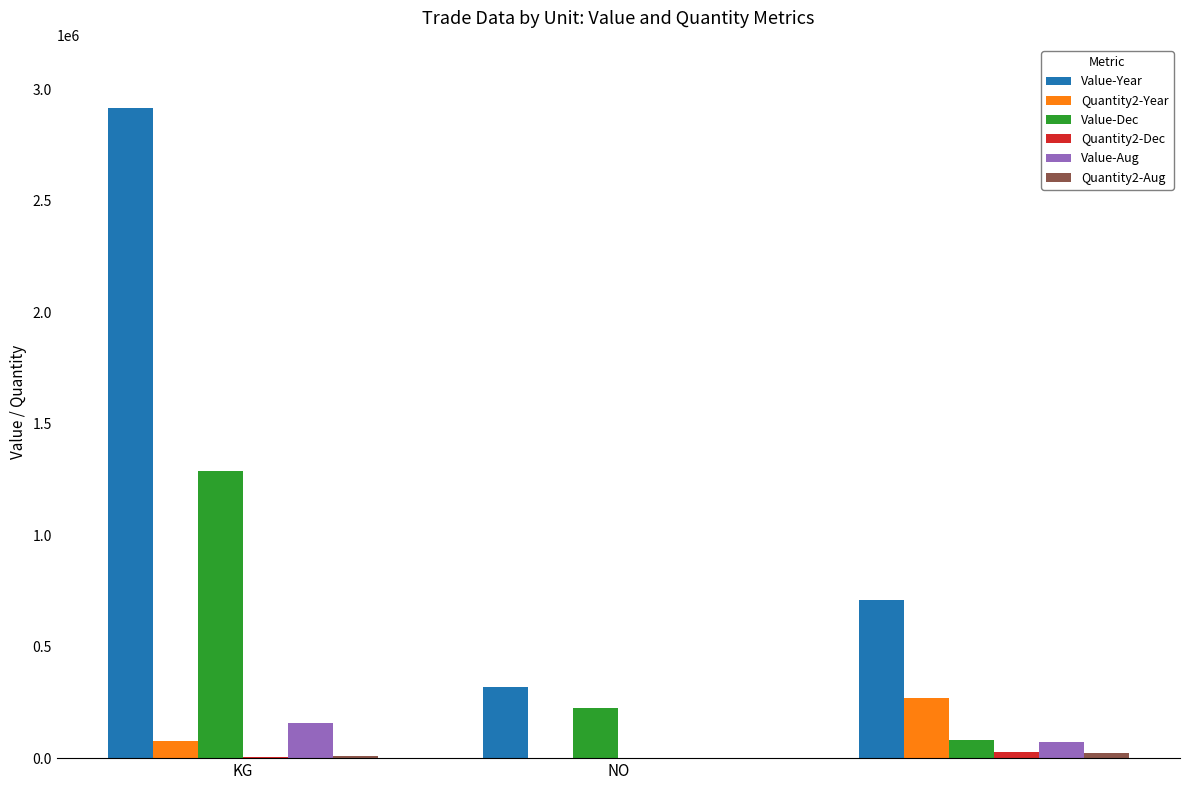

Which series has the largest total across all categories?

Value-Year